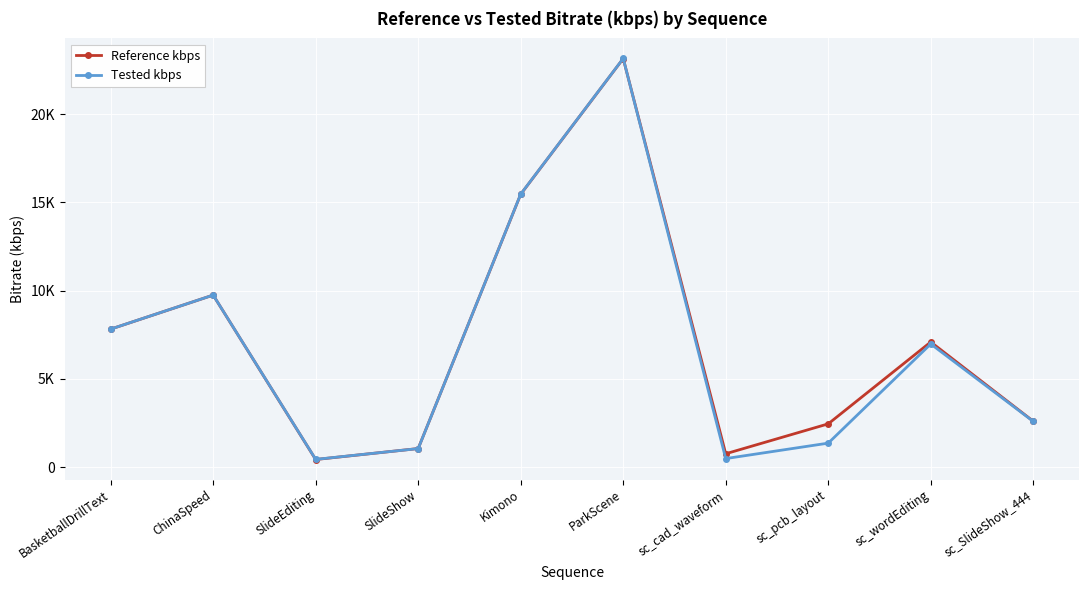

The value of Tested kbps at SlideEditing is 445.9. True or false?

True